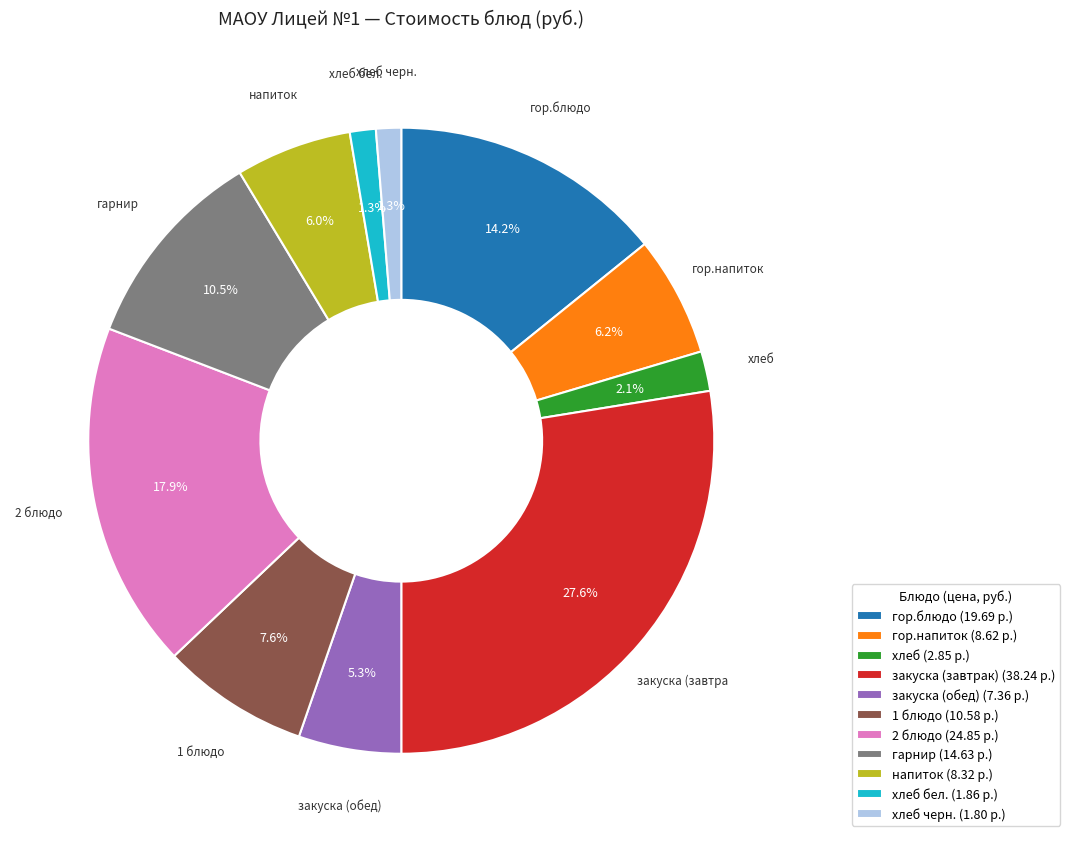

Is the sum of хлеб черн. (1.80 р.) and хлеб бел. (1.86 р.) greater than half?

No